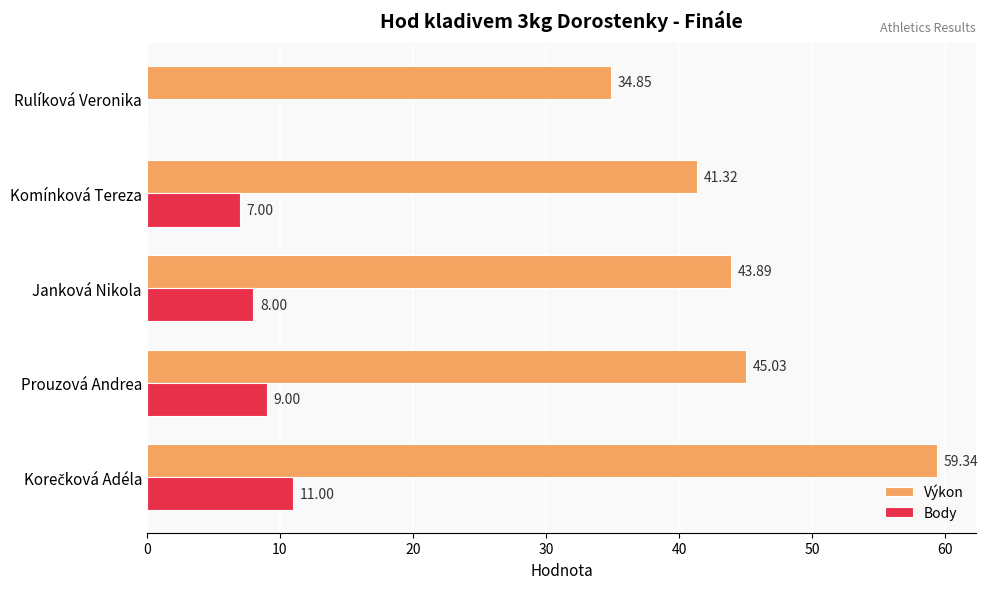

Which series changed the most between Janková Nikola and Komínková Tereza?

Výkon